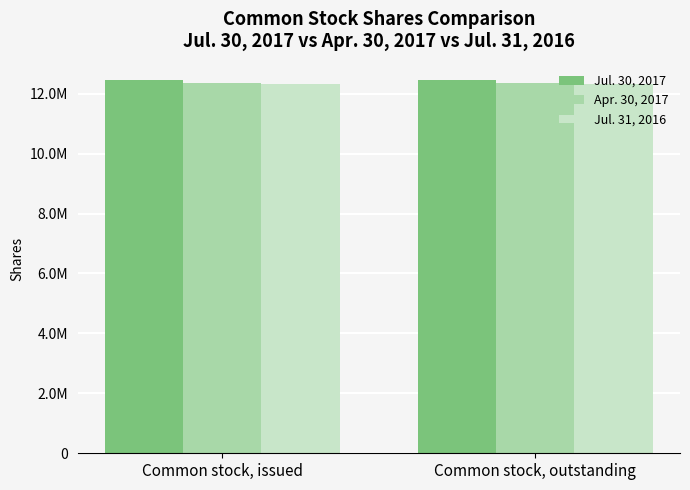

Rank the series at Common stock, outstanding from highest to lowest value.

Jul. 30, 2017, Apr. 30, 2017, Jul. 31, 2016